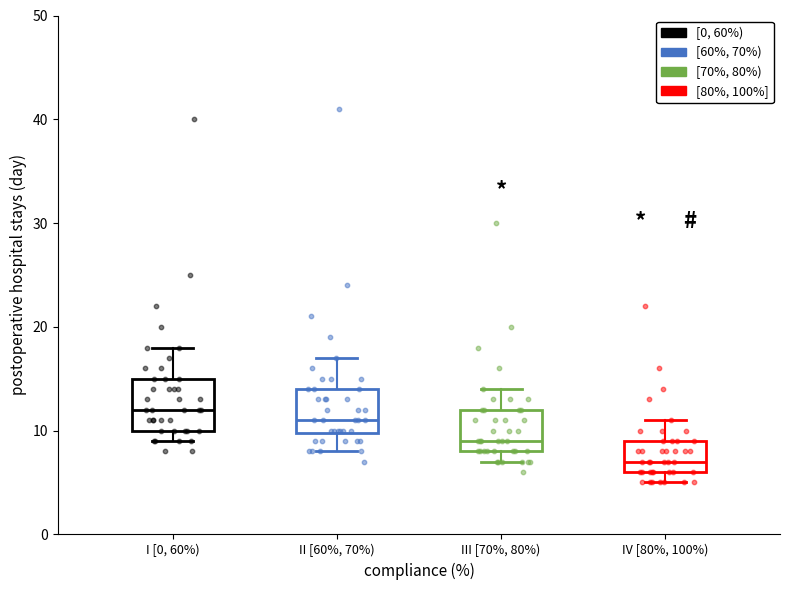

Reading left to right, transcribe this box plot: for each box, give where its median line is, the range the box spans, and where its two whiskers end, as read against the y-axis. The values are not printed on the chart, so give them approximately, as read against the axis.

I [0, 60%): median 12, box 10 to 15, whiskers 9 to 18
II [60%, 70%): median 11, box 10 to 14, whiskers 8 to 17
III [70%, 80%): median 9, box 8 to 12, whiskers 7 to 14
IV [80%, 100%): median 7, box 6 to 9, whiskers 5 to 11